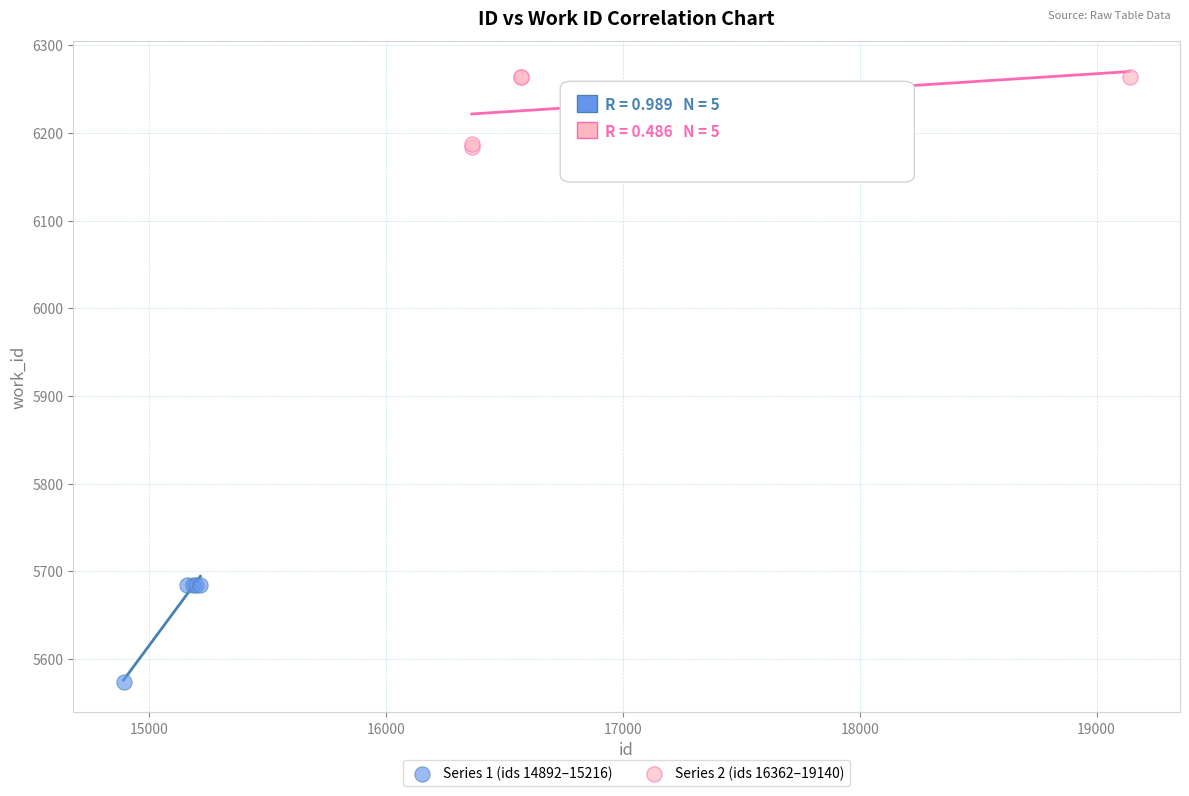

Which series reaches the maximum Y coordinate?

Series 2 (ids 16362–19140)